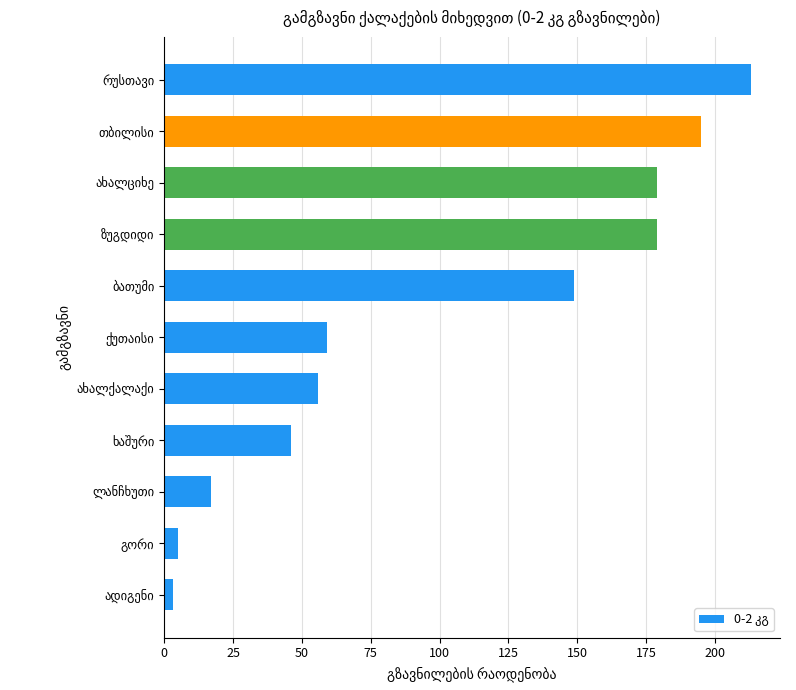

What is the greatest value displayed?

213